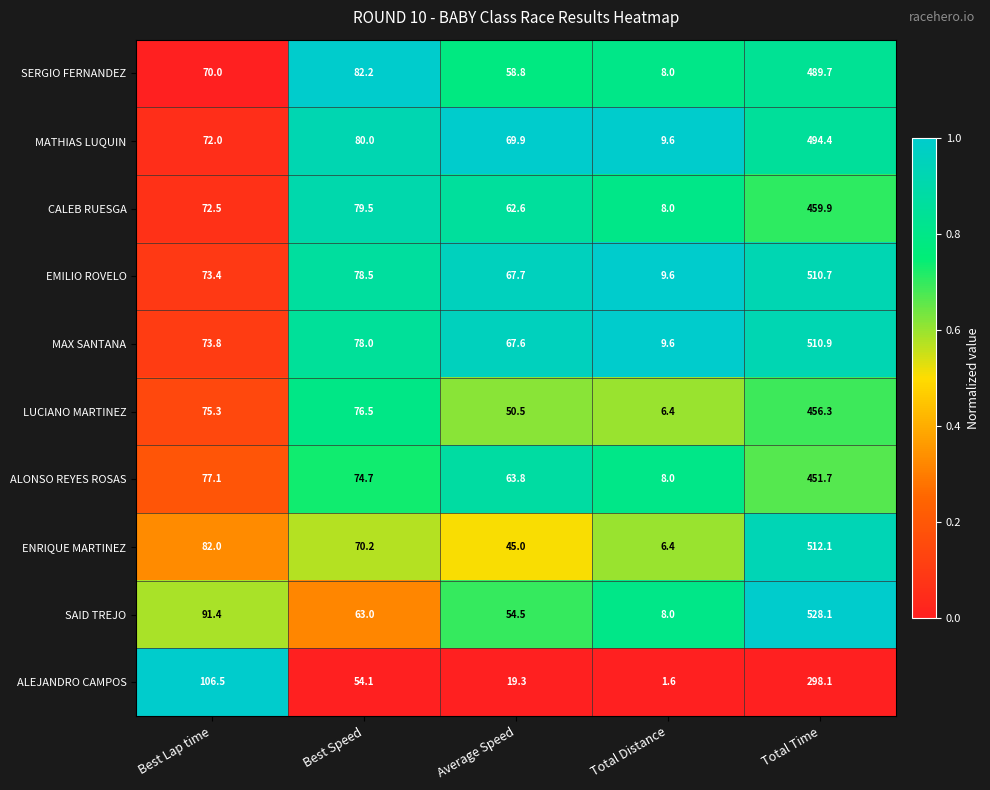

Which series has the widest spread of values?

SAID TREJO